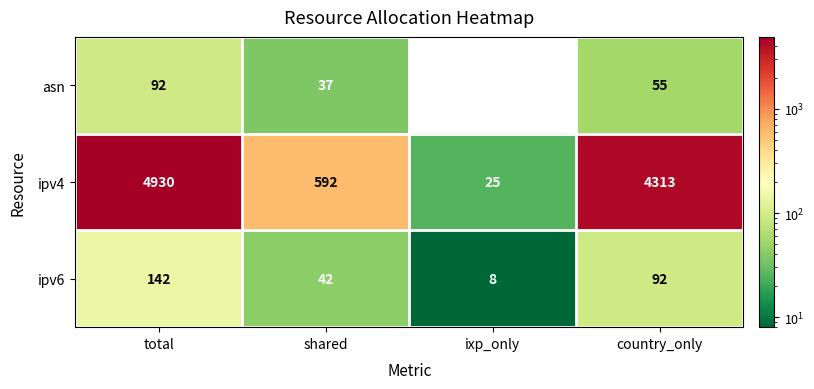

Is it true that ipv4 equals 41 at ixp_only?

False